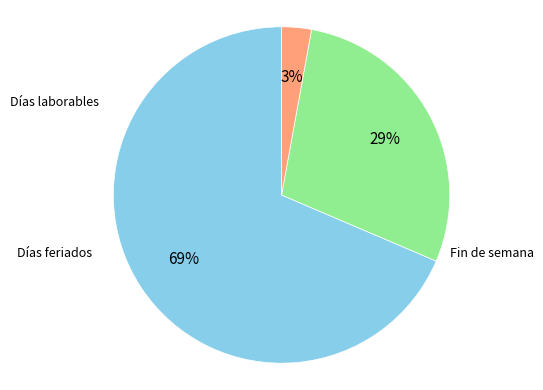

How much of the chart is everything except Días feriados?

97.1%